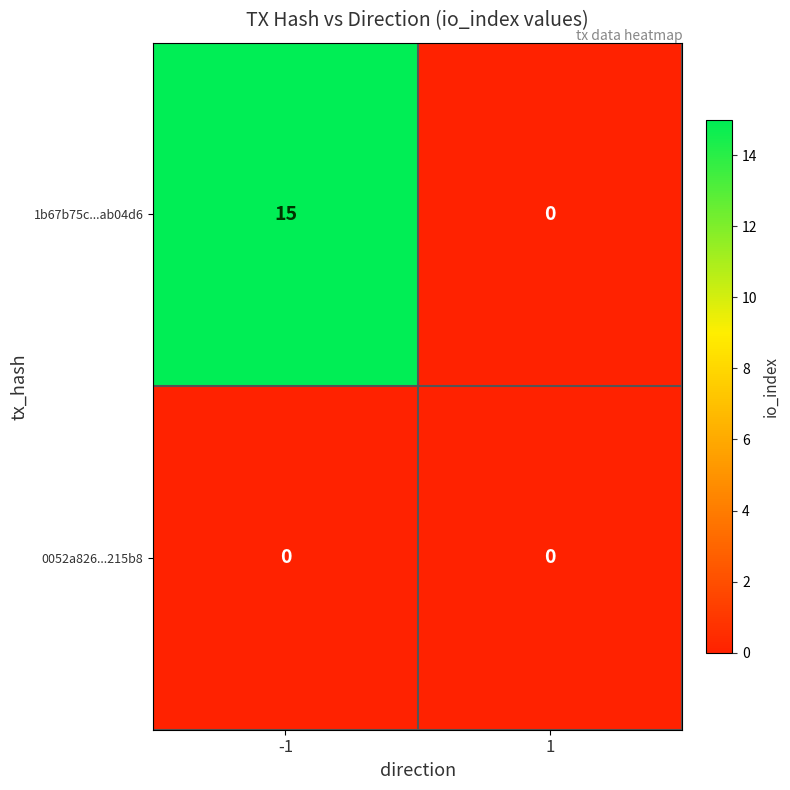

Which series has the largest range (max minus min)?

1b67b75c...ab04d6